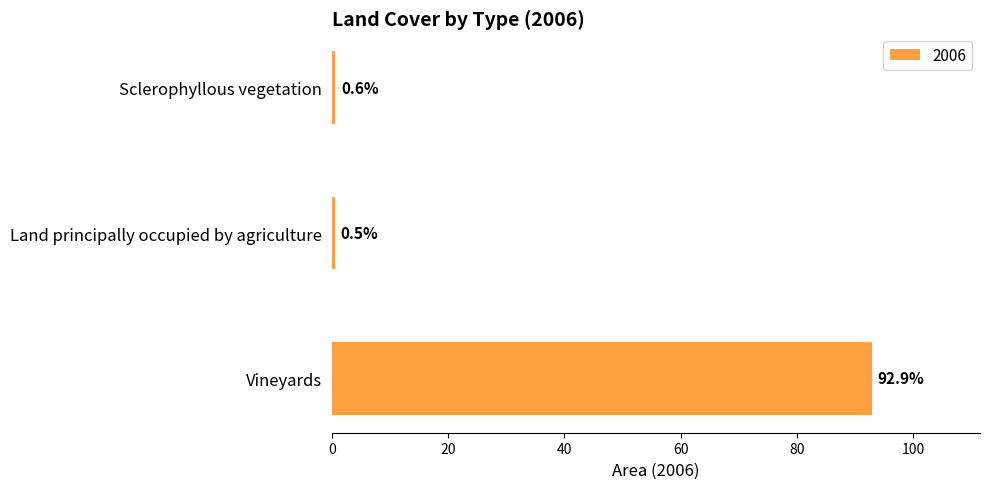

What is the difference between the values at Land principally occupied by agriculture and Vineyards?

92.4